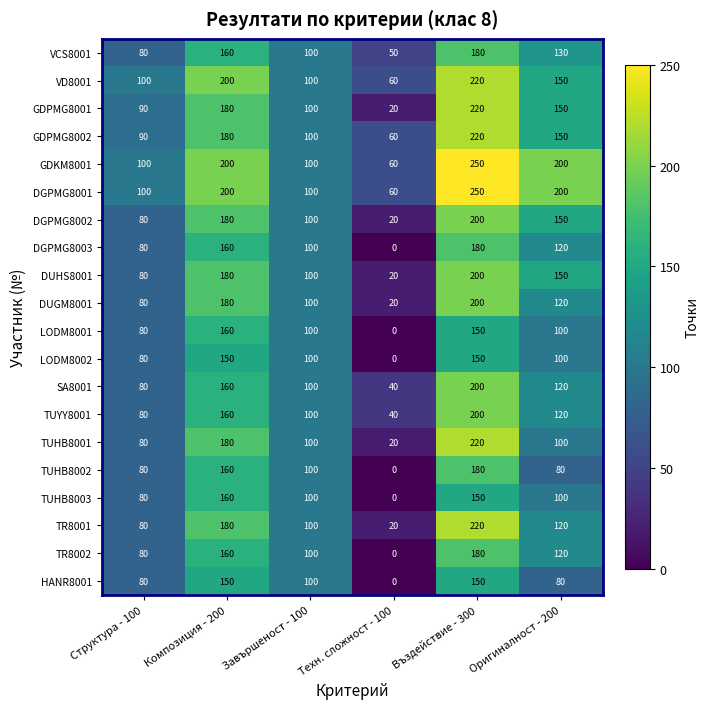

Which series changed the most between Въздействие - 300 and Оригиналност - 200?

TUHB8001